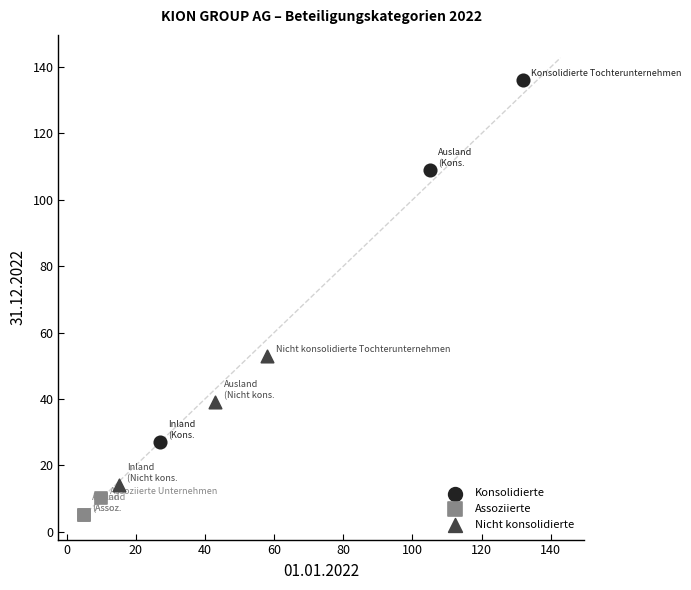

Which series reaches the maximum Y coordinate?

Konsolidierte